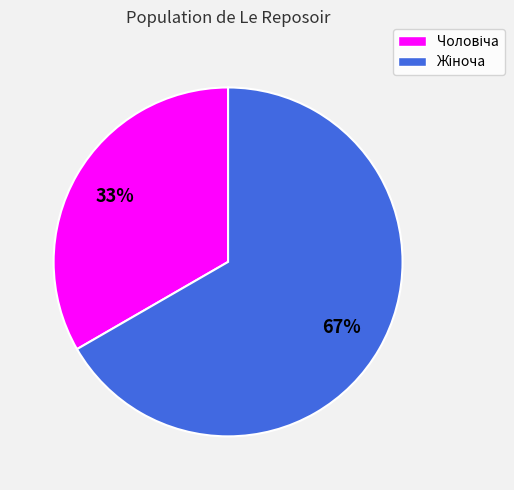

Is there a majority slice in this chart?

Yes